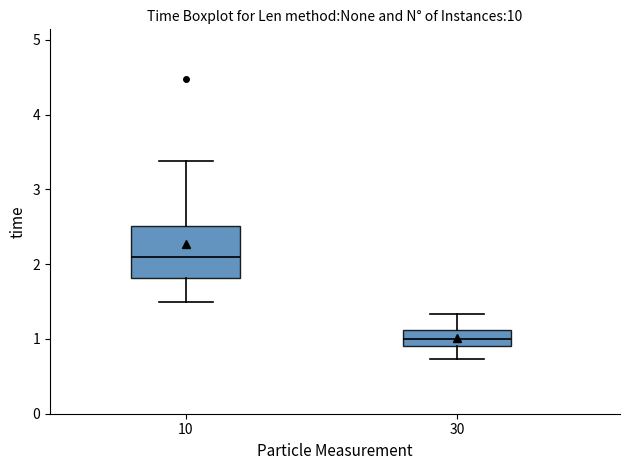

Where is the lower edge of the box at x = 30 on the y-axis? The values are not printed on the chart, so give them approximately, as read against the axis.

0.9